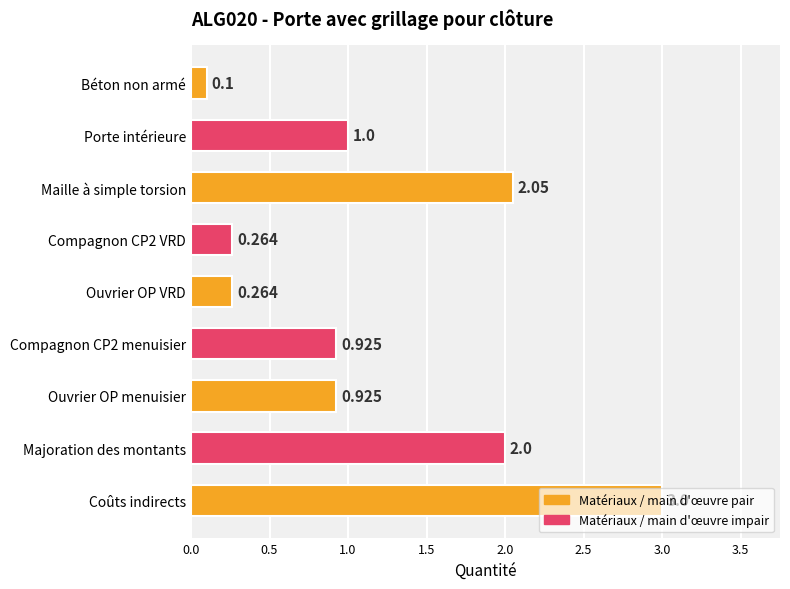

At which label is the value closest to 1?

Porte intérieure